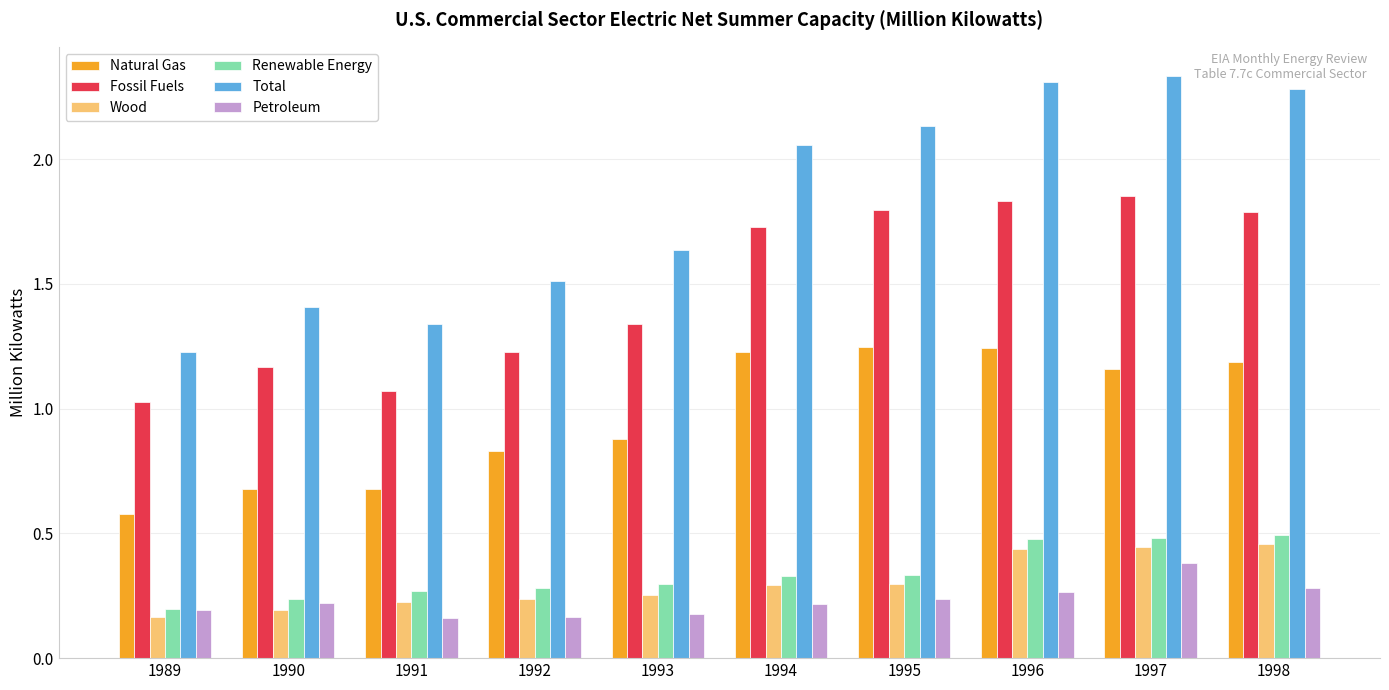

Where does the Natural Gas series first go above 1?

1994